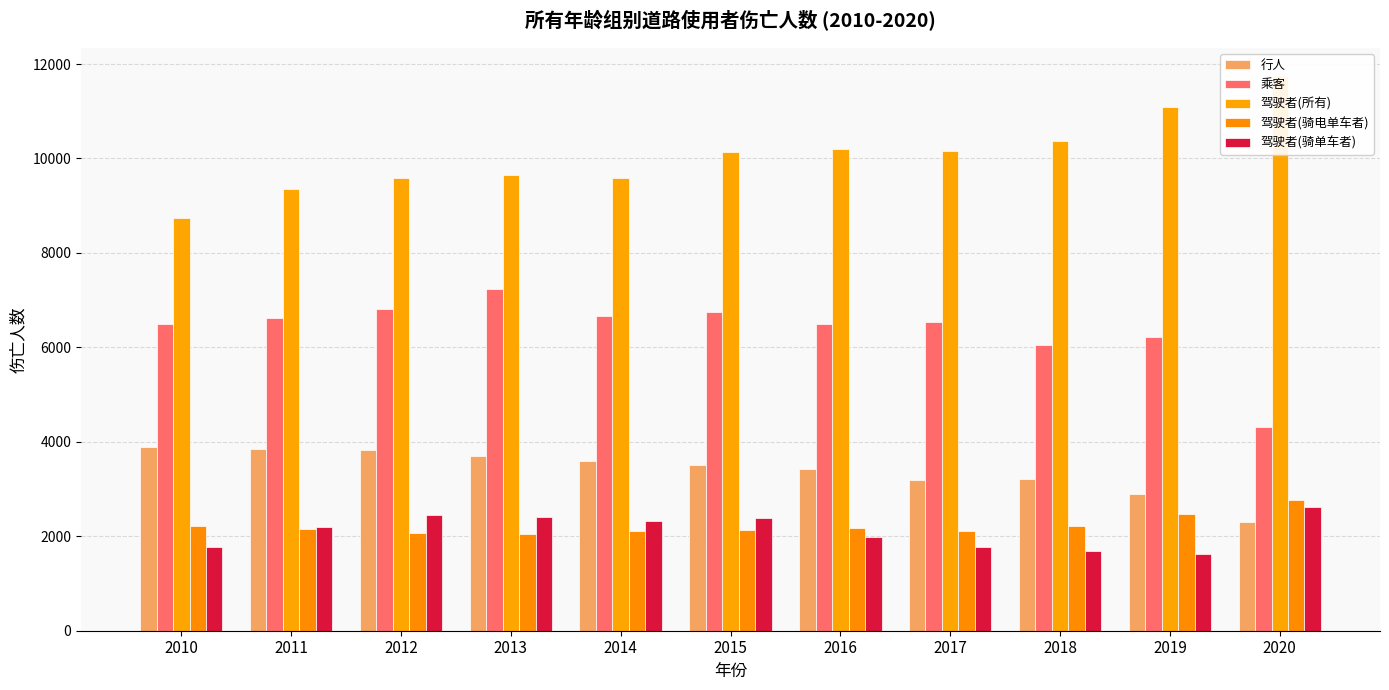

Reading left to right, list all the values displayed in this chart.

行人: 3898	3840	3822	3694	3604	3513	3429	3190	3206	2905	2304
乘客: 6496	6612	6802	7244	6660	6739	6505	6541	6051	6230	4304
驾驶者(所有): 8730	9351	9586	9658	9590	10129	10198	10157	10380	11083	11752
驾驶者(骑电单车者): 2224	2146	2072	2041	2113	2136	2177	2109	2217	2461	2763
驾驶者(骑单车者): 1768	2194	2442	2413	2315	2395	1978	1779	1687	1625	2623